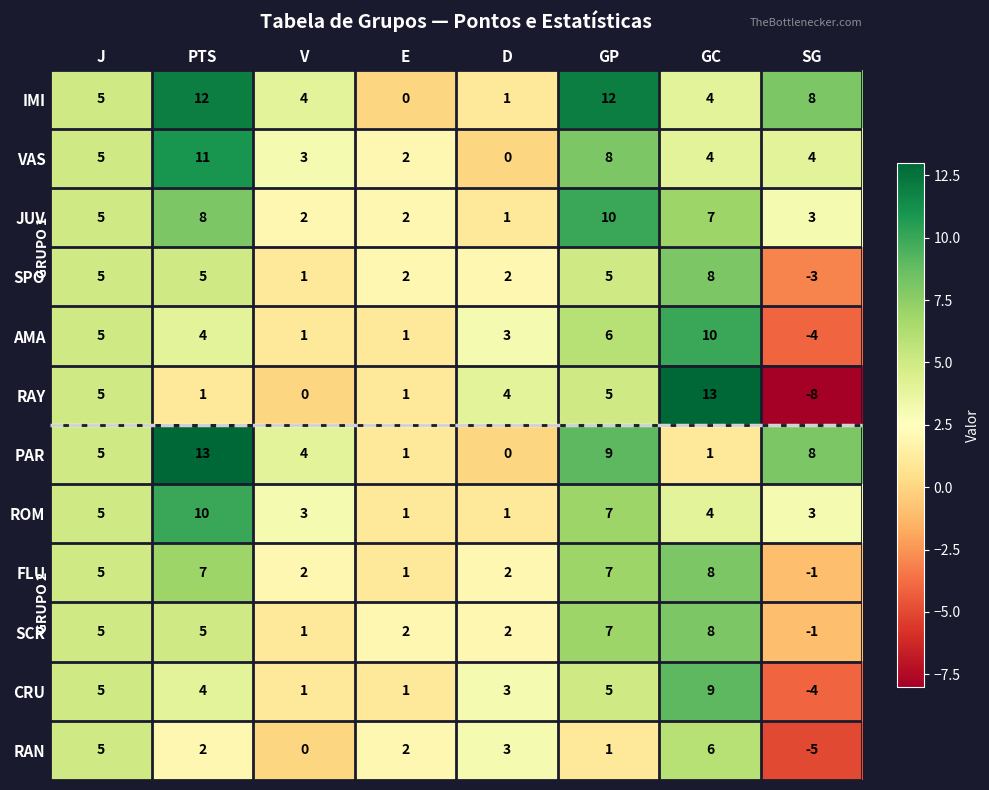

How many values in RAN are below zero?

1